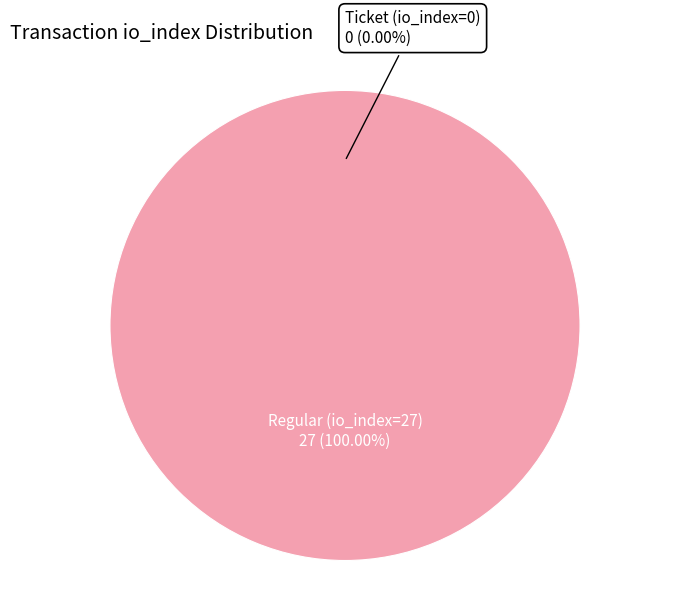

The Ticket (io_index=0) slice represents 0% of the pie. True or false?

True